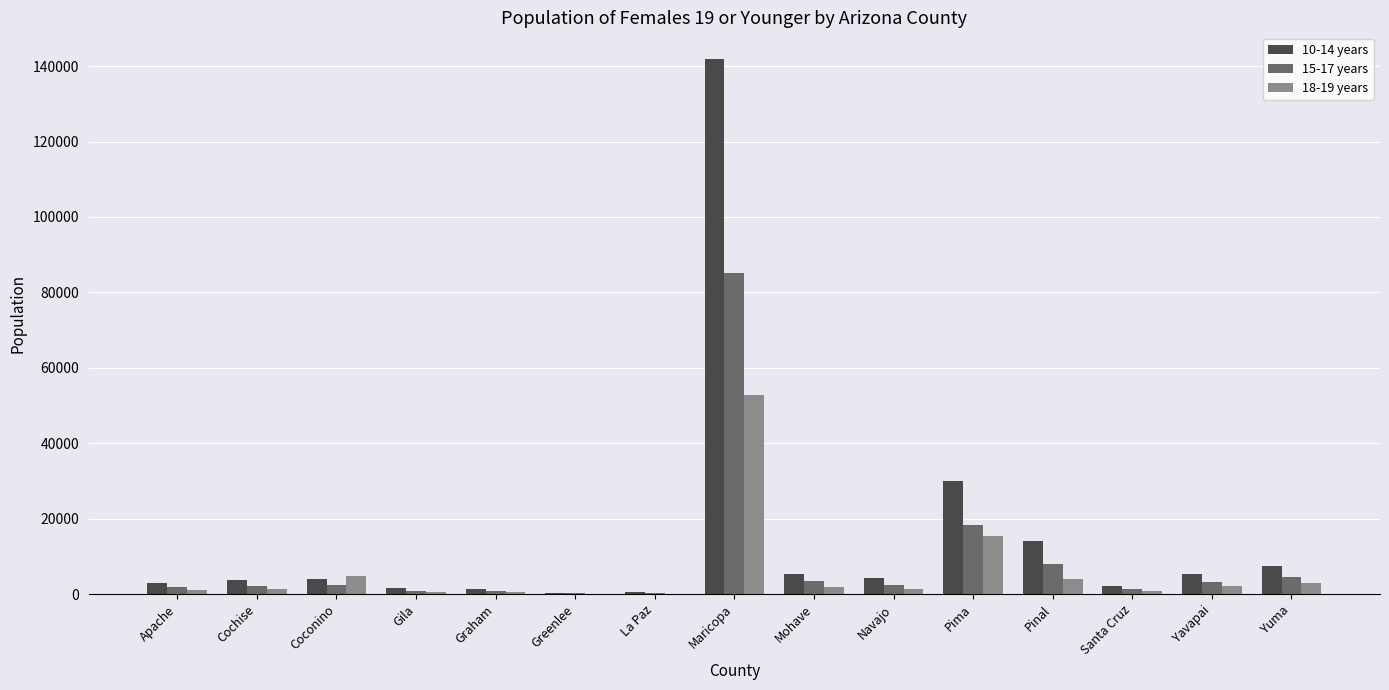

Which category has the highest value in the 10-14 years series?

Maricopa